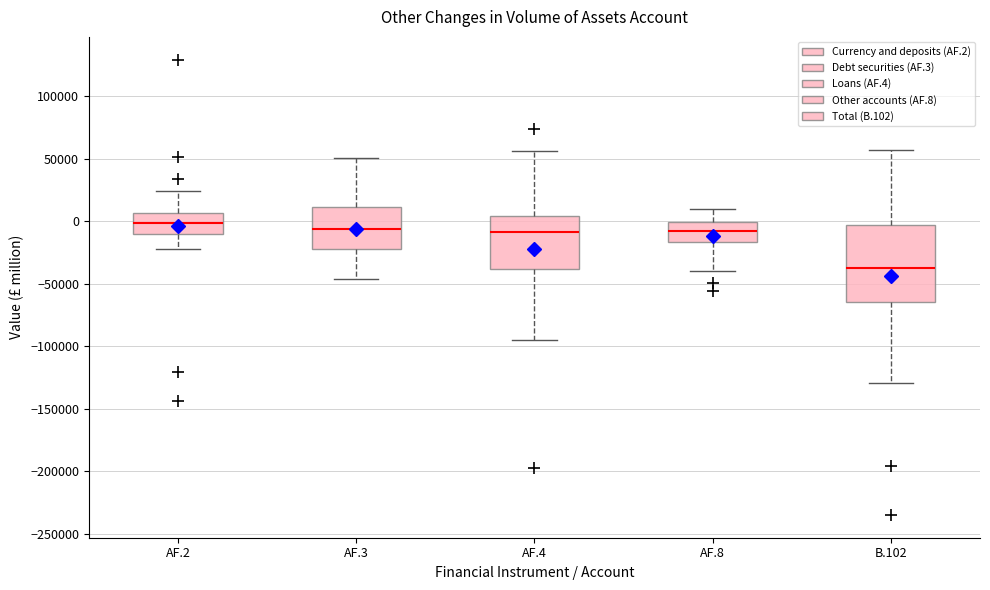

Reading left to right, transcribe this box plot: for each box, give where its median line is, the range the box spans, and where its two whiskers end, as read against the y-axis. The values are not printed on the chart, so give them approximately, as read against the axis.

AF.2: median 0, box -10000 to 5000, whiskers -20000 to 25000
AF.3: median -5000, box -20000 to 10000, whiskers -45000 to 50000
AF.4: median -10000, box -40000 to 5000, whiskers -95000 to 55000
AF.8: median -10000, box -15000 to 0, whiskers -40000 to 10000
B.102: median -35000, box -65000 to -5000, whiskers -130000 to 55000